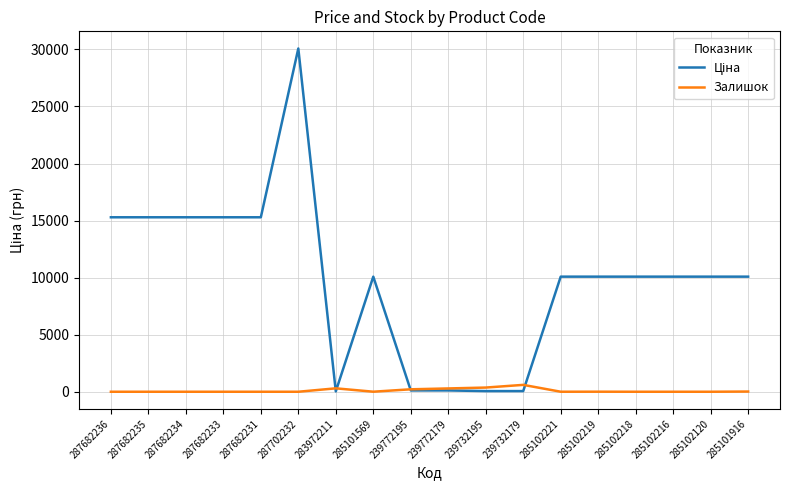

Is it true that Залишок equals 290.0 at 239772179?

True